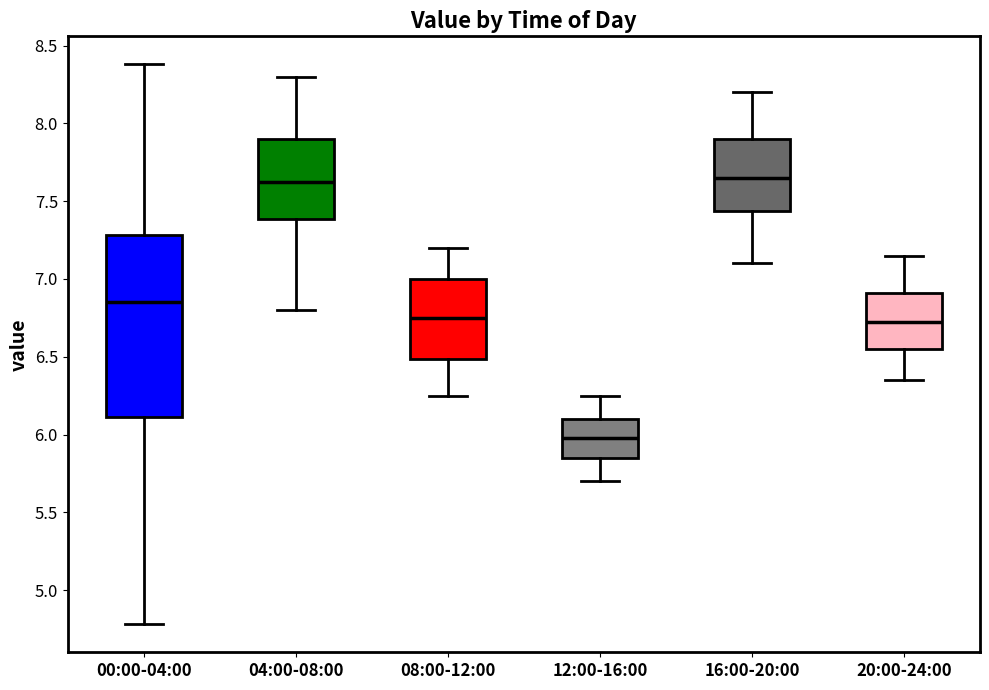

Where does the lower whisker of the box for 16:00-20:00 end on the y-axis? The values are not printed on the chart, so give them approximately, as read against the axis.

7.10